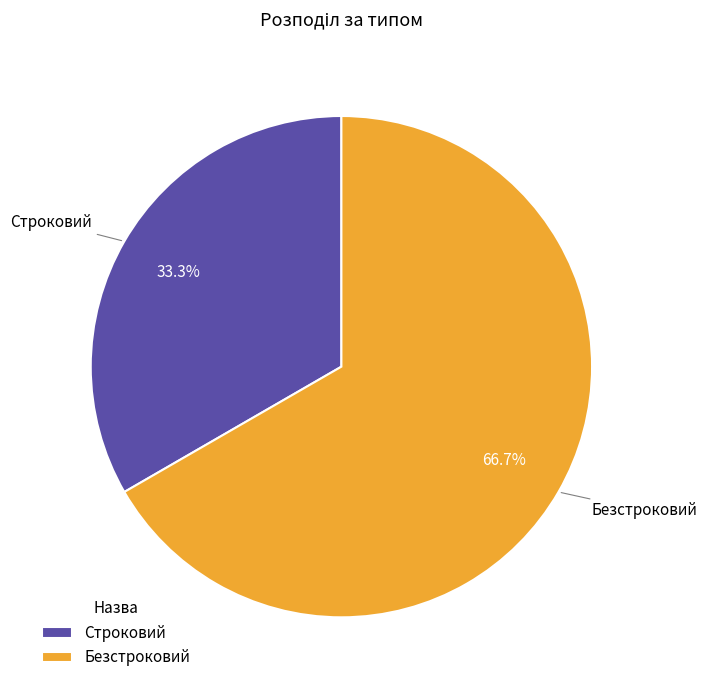

How many segments does this pie chart have?

2